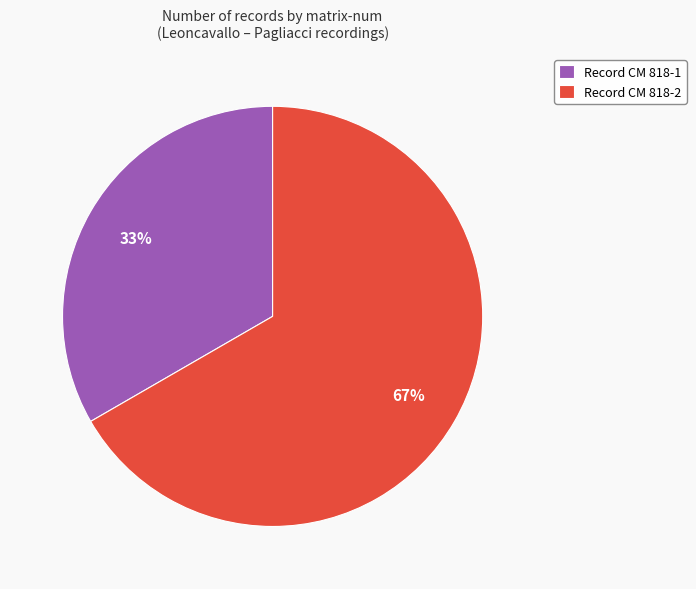

To the nearest percent, what is the average slice percentage?

50%